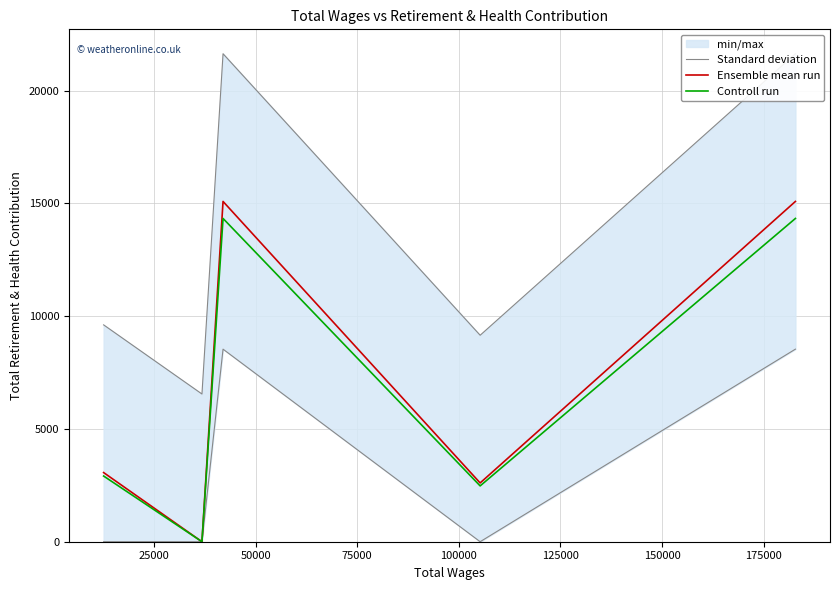

The Ensemble mean run series shows 3652.1 at 75000. True or false?

False